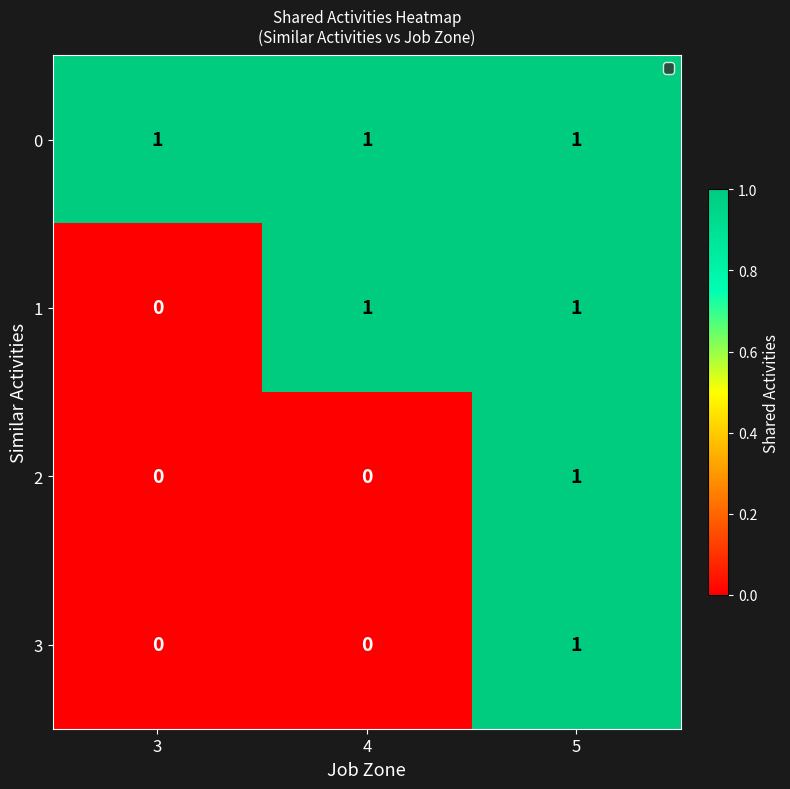

Reading left to right, what are all the values shown in this chart?

0: 3=1	4=1	5=1
1: 3=0	4=1	5=1
2: 3=0	4=0	5=1
3: 3=0	4=0	5=1